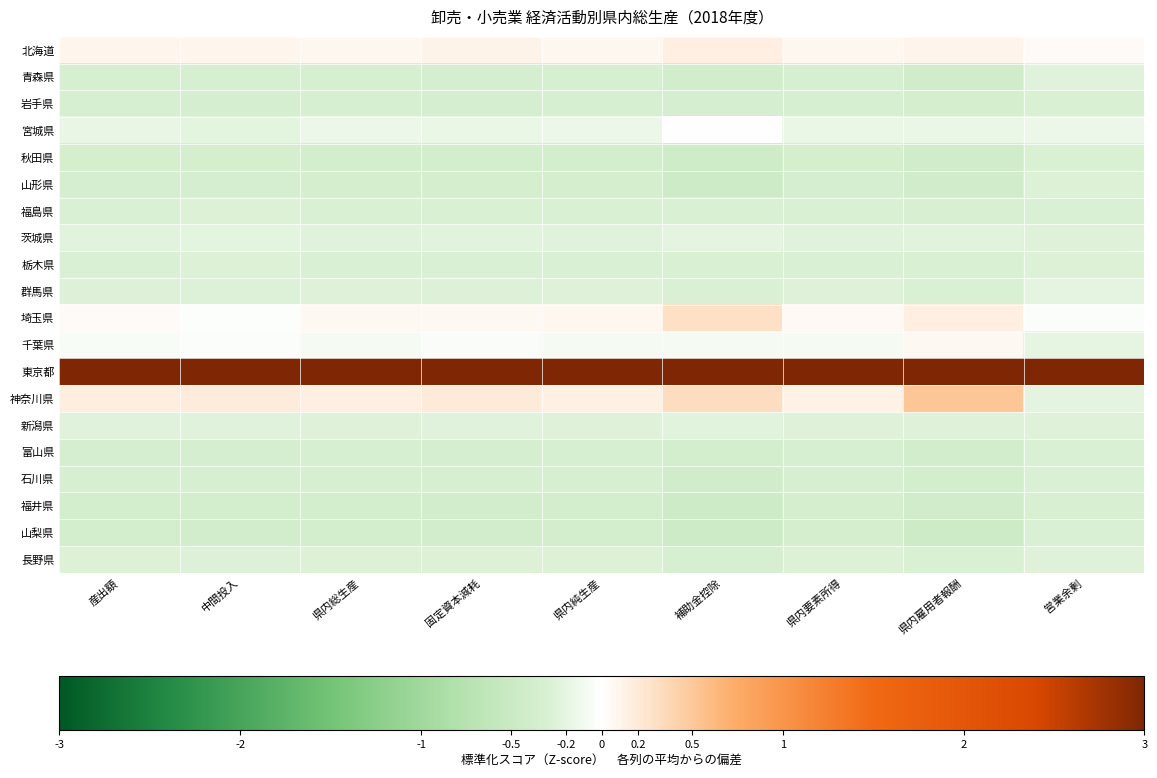

Which category has the highest value across all series?

営業余剰